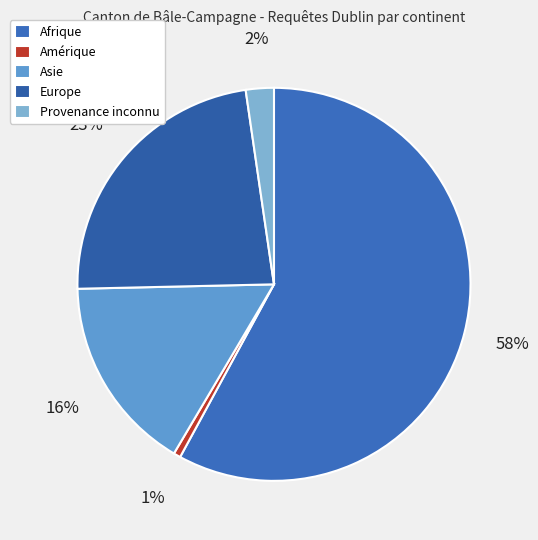

True or false: Asie accounts for 16% of the total.

True